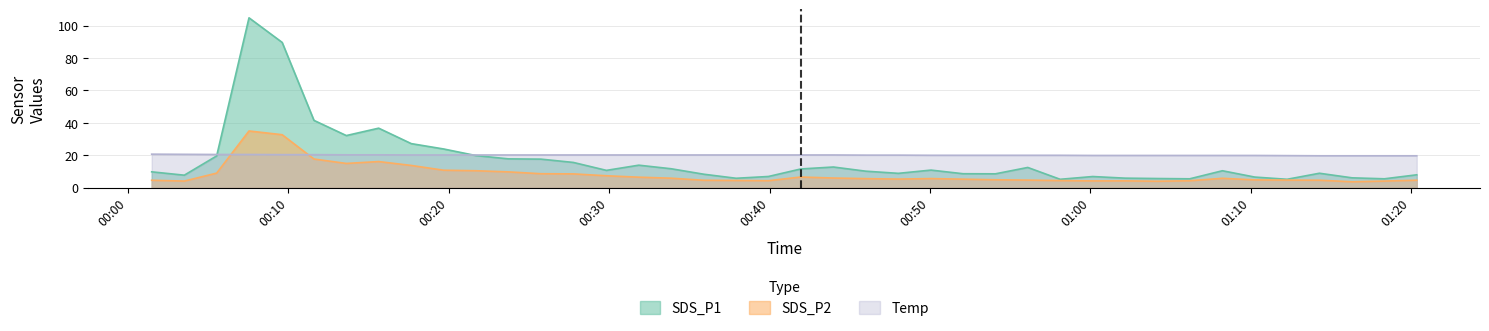

Which series ends up on top after the final intersection of SDS_P2 and Temp?

Temp